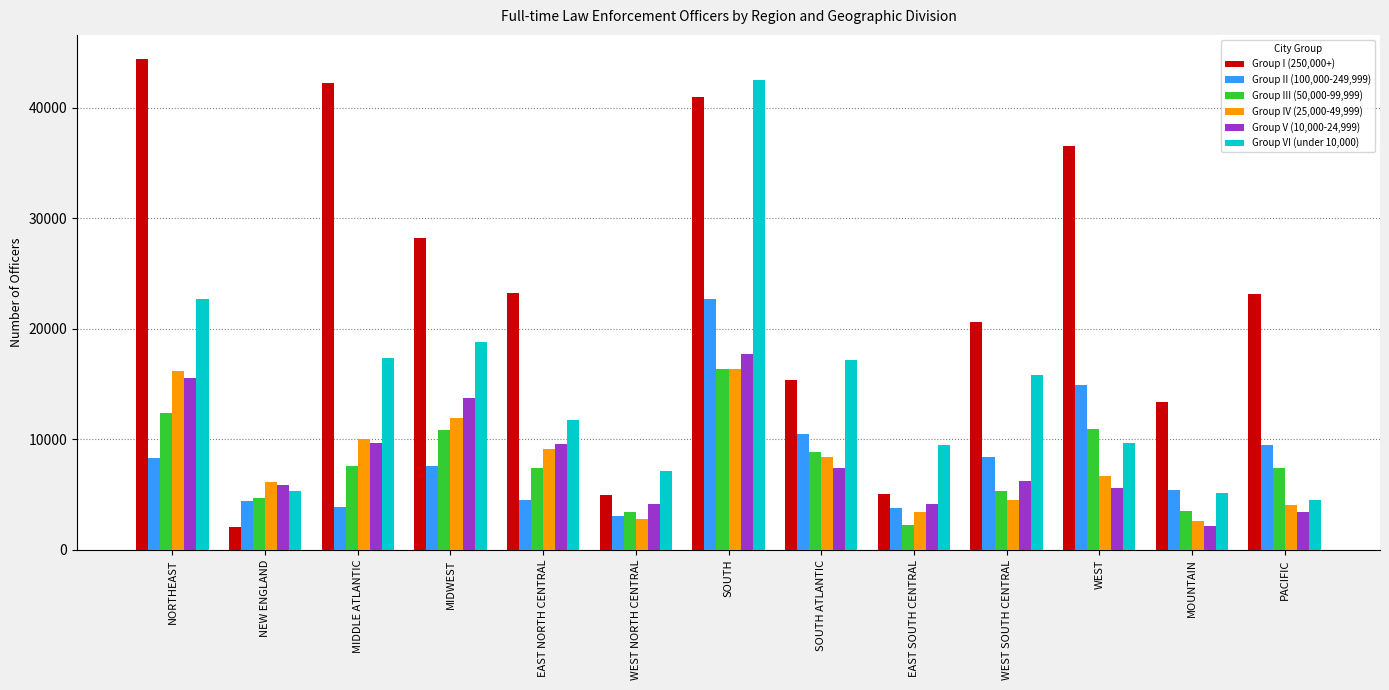

What is the difference between the maximum and minimum values in the Group I (250,000+) series?

42278